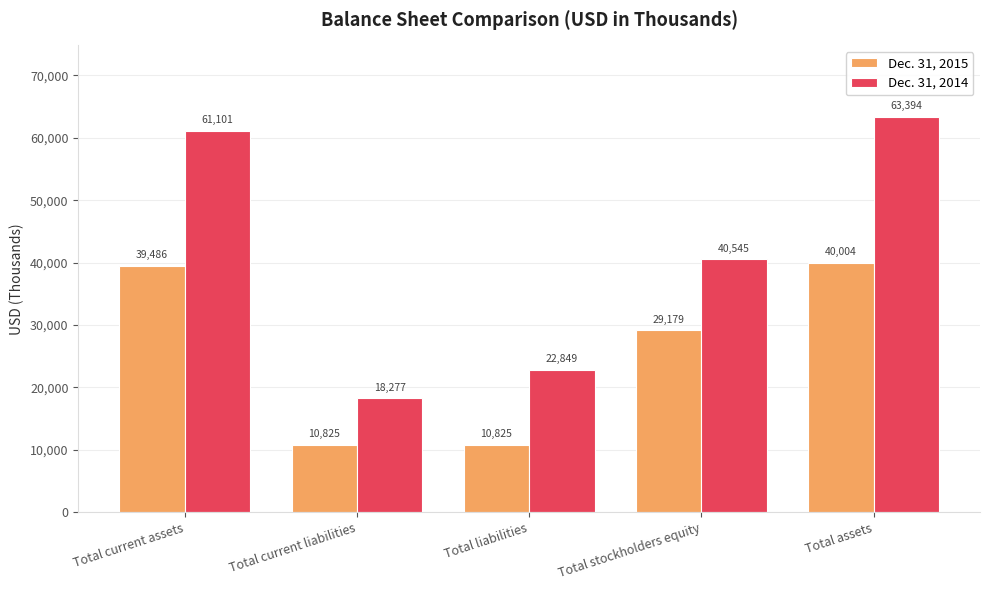

What position from the left is Total assets?

5